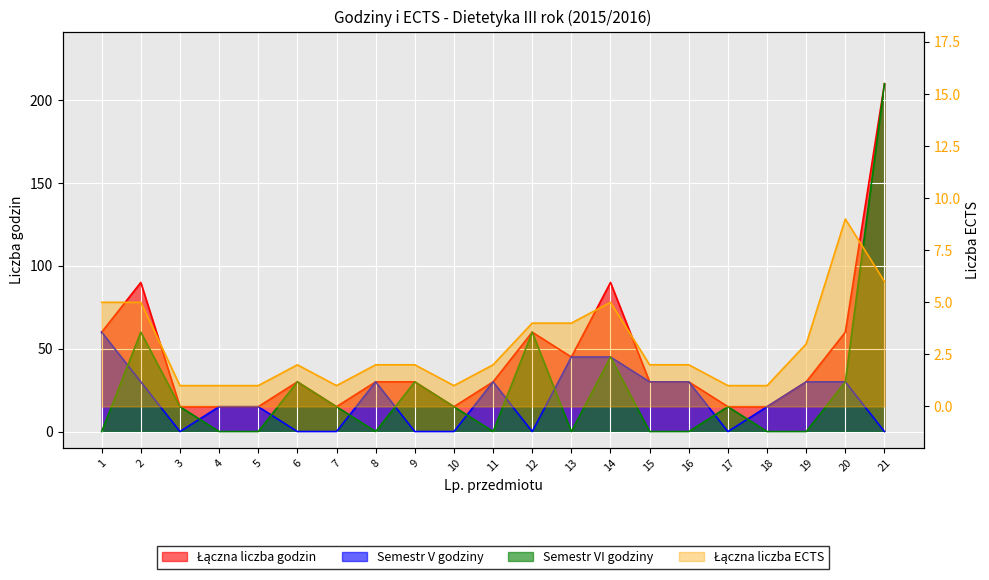

List the labels in order of Łączna liczba ECTS value, smallest first.

3, 4, 5, 7, 10, 17, 18, 6, 8, 9, 11, 15, 16, 19, 12, 13, 1, 2, 14, 21, 20